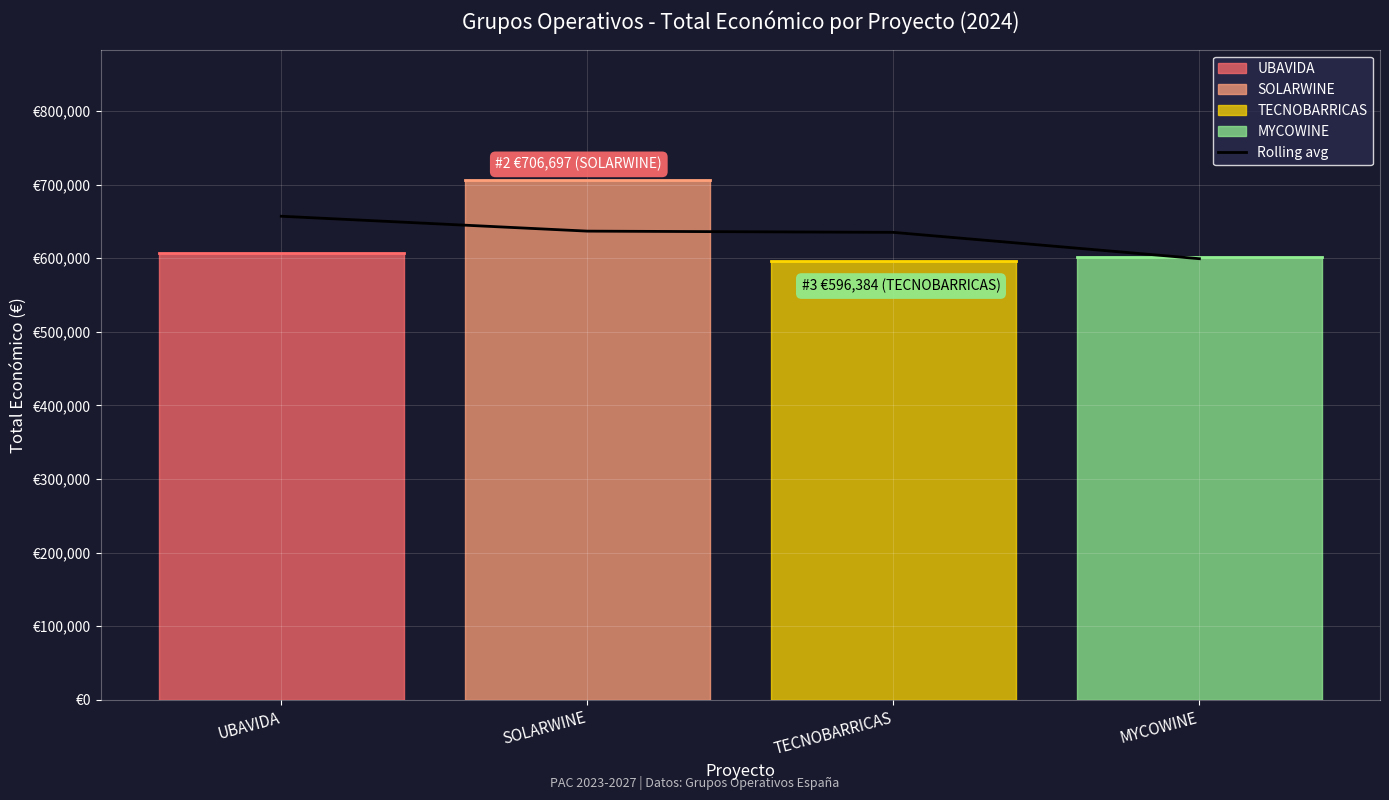

Does the chart have visible grid lines?

Yes